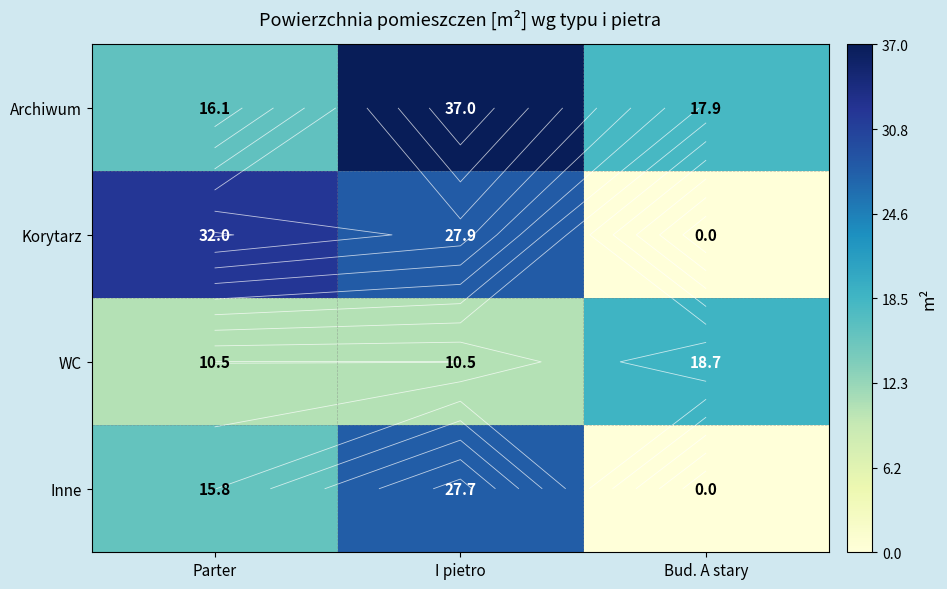

What is the difference between the Korytarz values at Parter and I pietro?

4.1